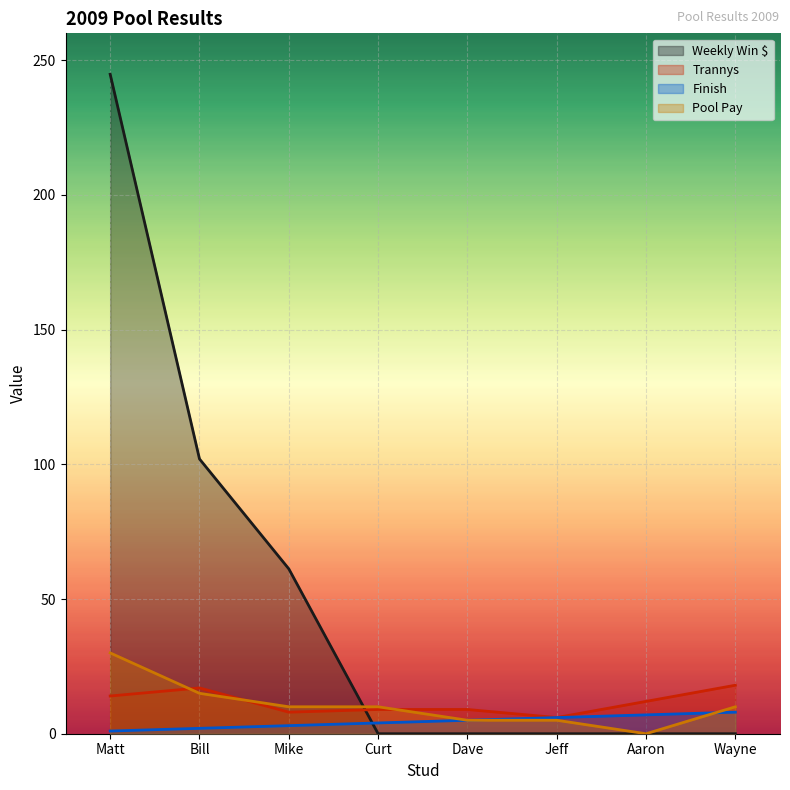

At which label does Pool Pay reach its peak?

Matt